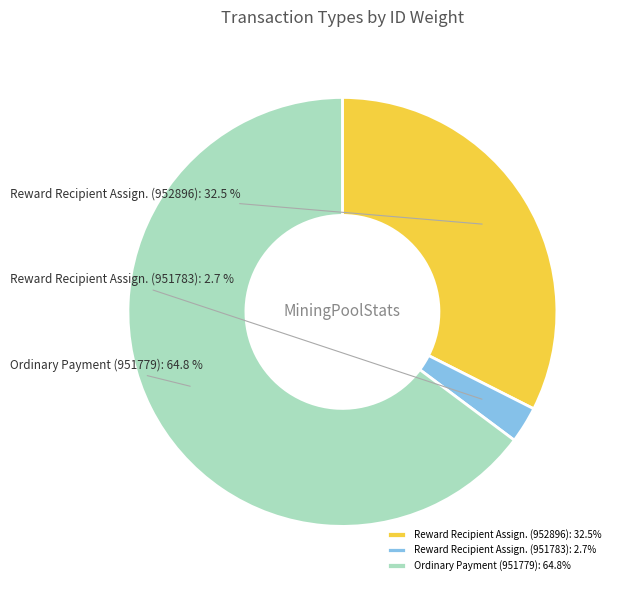

To the nearest percent, what is the difference between the largest and smallest slice percentages?

62%